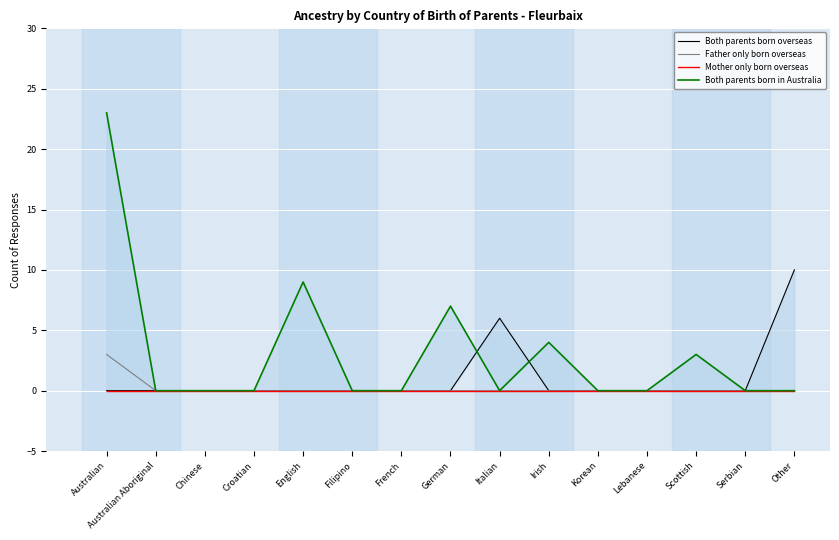

True or false: Both parents born overseas has more than 0 interior local peaks.

True